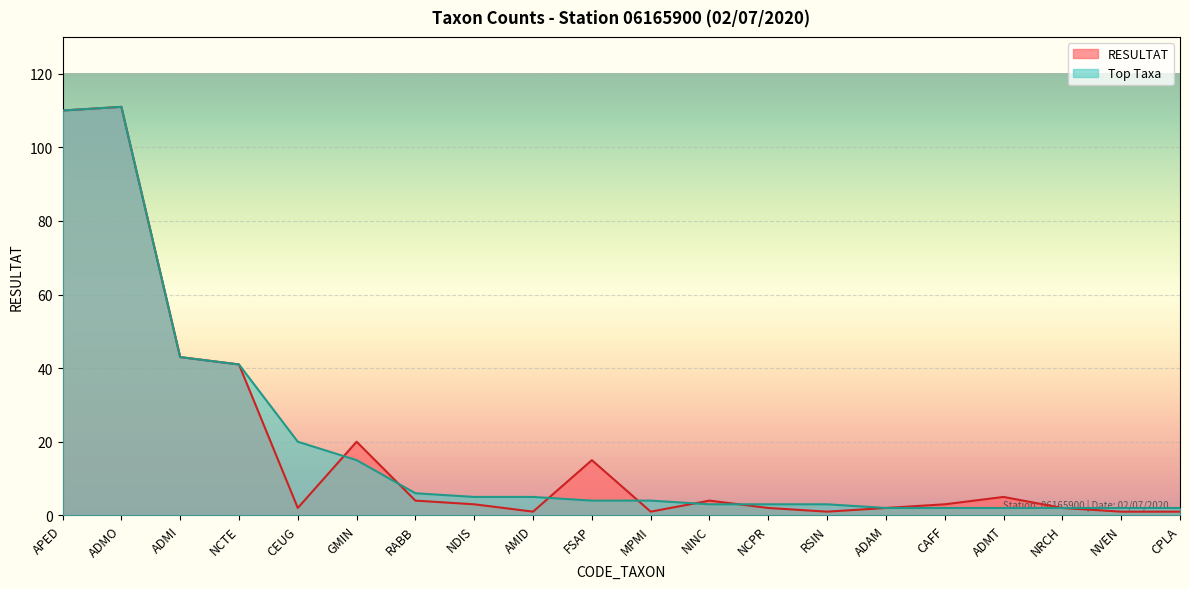

In Top Taxa, how many points are higher than both neighbors (excluding endpoints)?

1